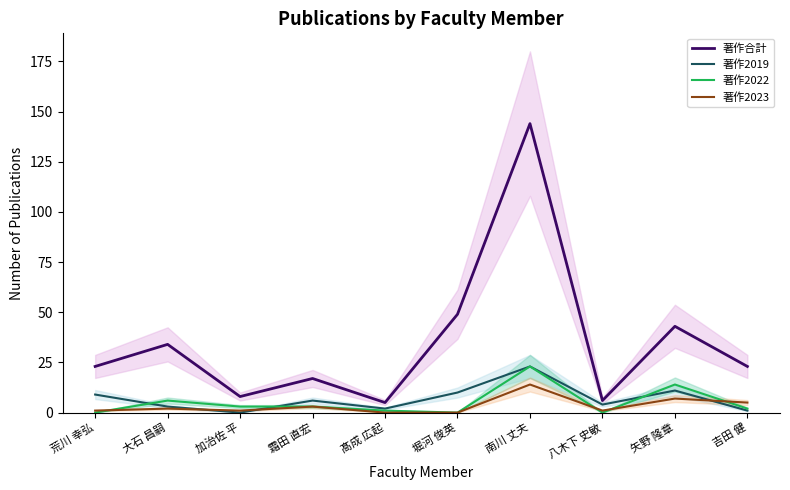

Rank the series by their maximum value, from lowest to highest.

著作2023, 著作2019, 著作2022, 著作合計